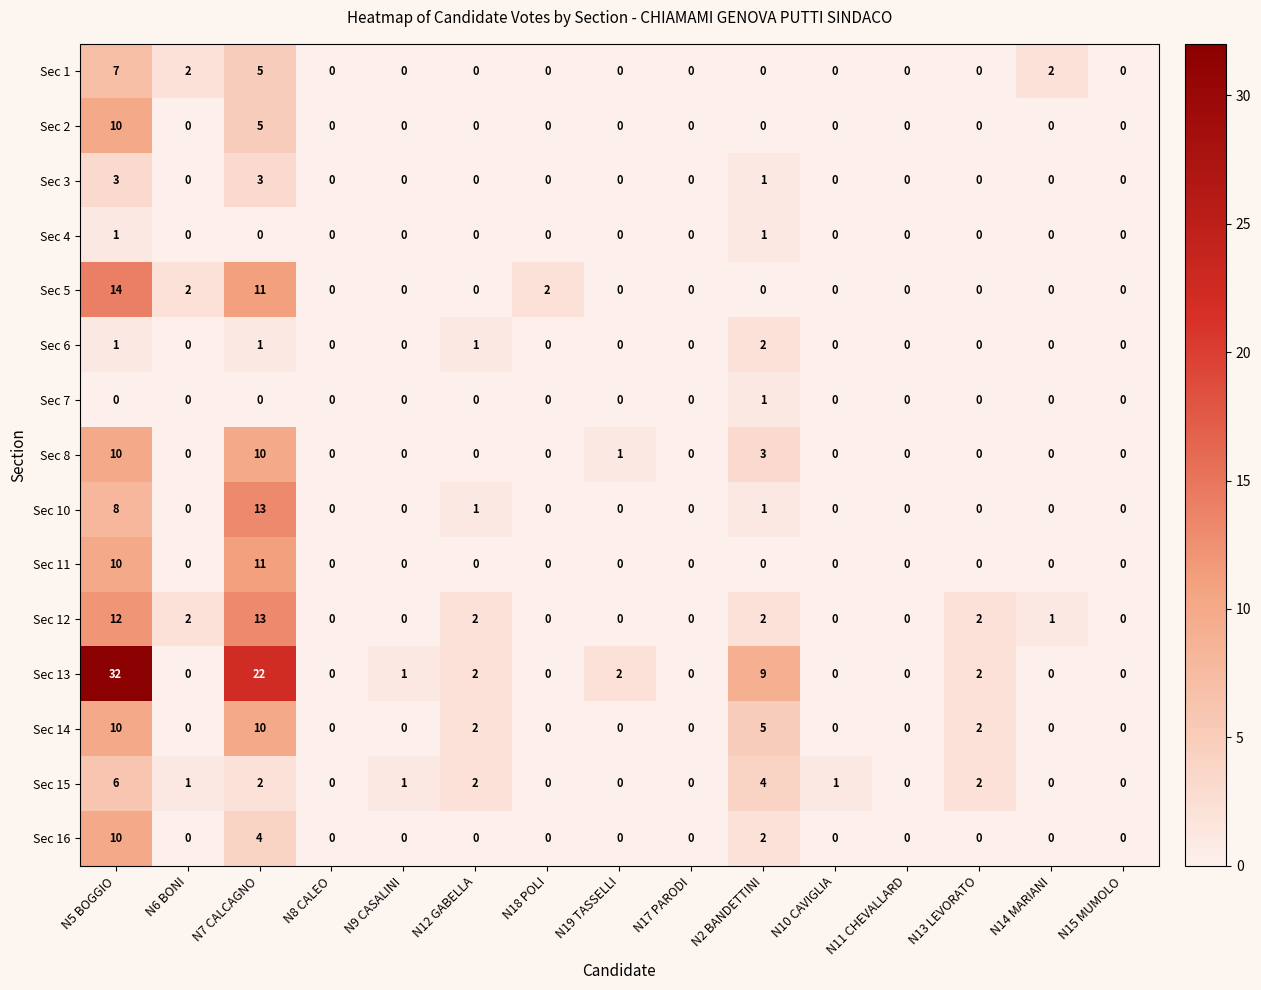

The value of Sec 1 at N7 CALCAGNO is 3. True or false?

False